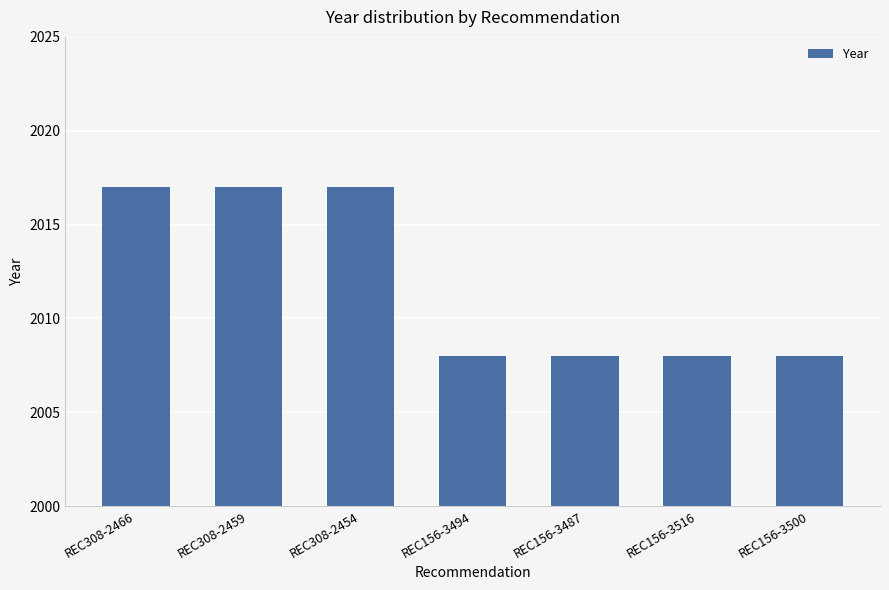

What is the ratio of the value at REC156-3487 to the value at REC308-2459?

1.0